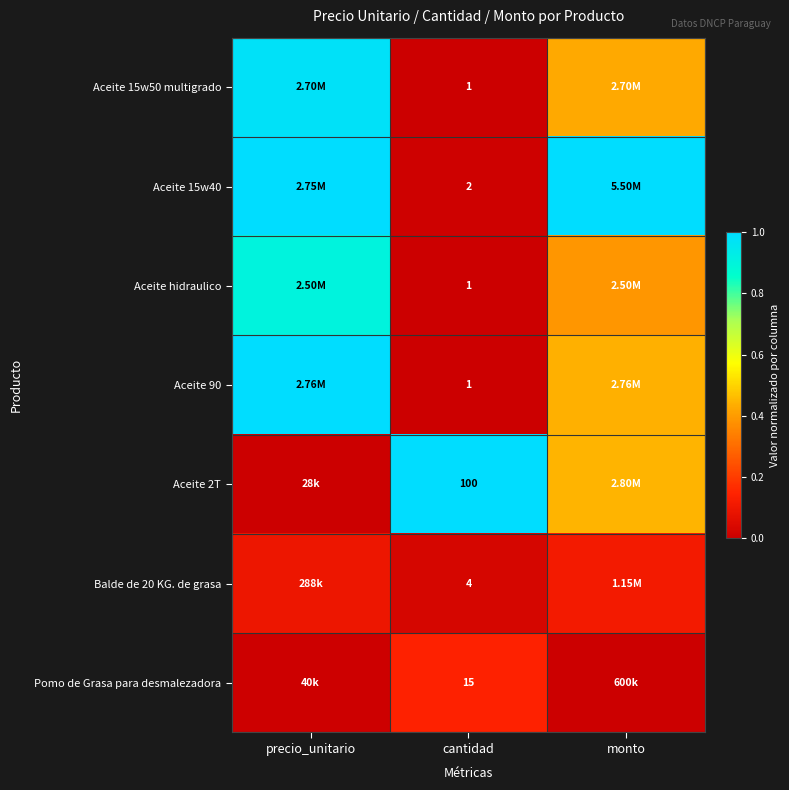

Is the value of Aceite 15w40 at precio_unitario greater than the value of Aceite 15w50 multigrado at monto?

Yes